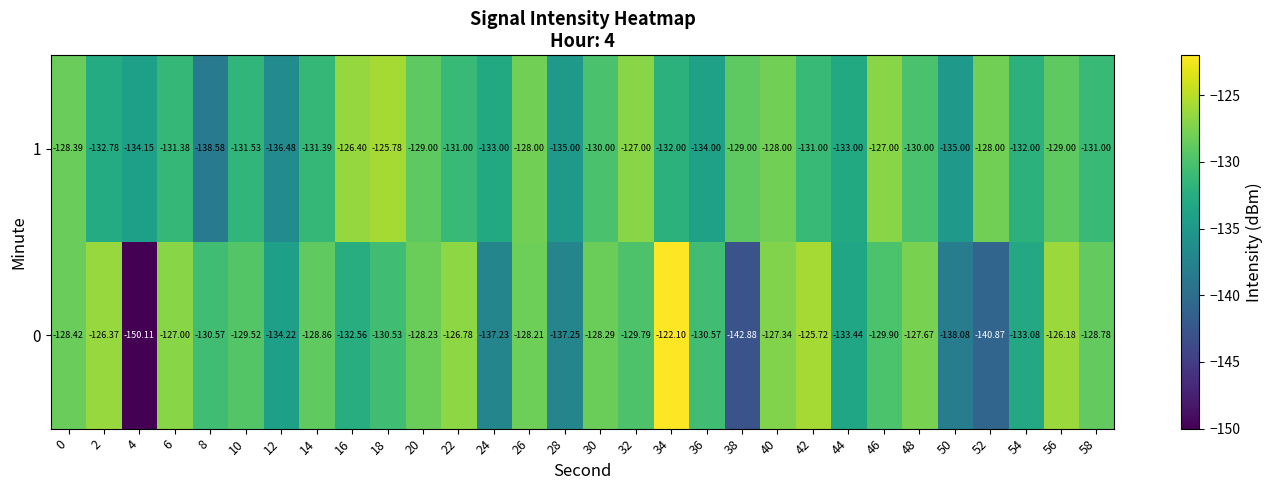

Which series changed the most between 32 and 42?

0